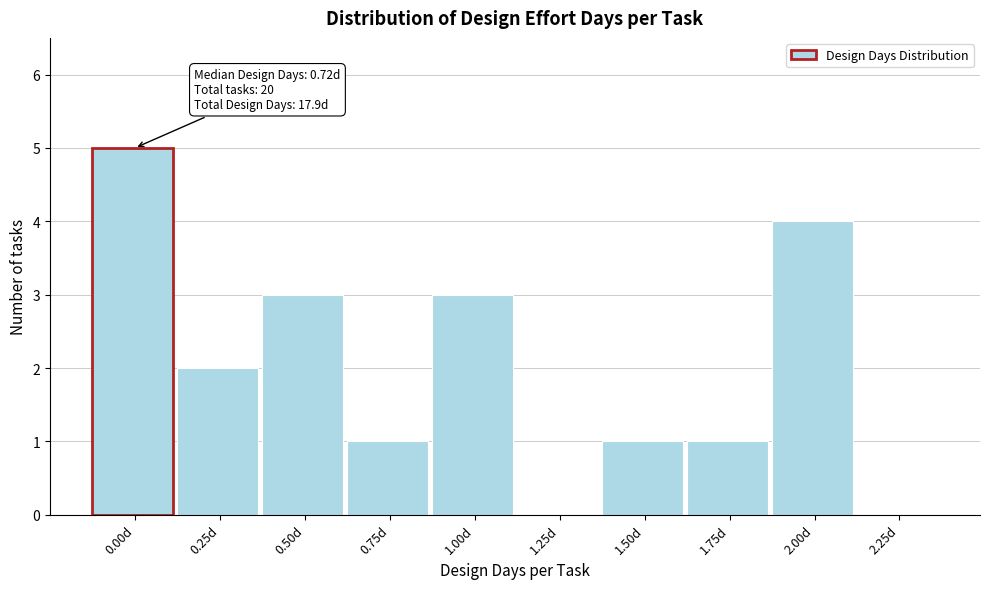

Reading left to right, extract all data points from this chart.

0.00d=5	0.25d=2	0.50d=3	0.75d=1	1.00d=3	1.25d=0	1.50d=1	1.75d=1	2.00d=4	2.25d=0